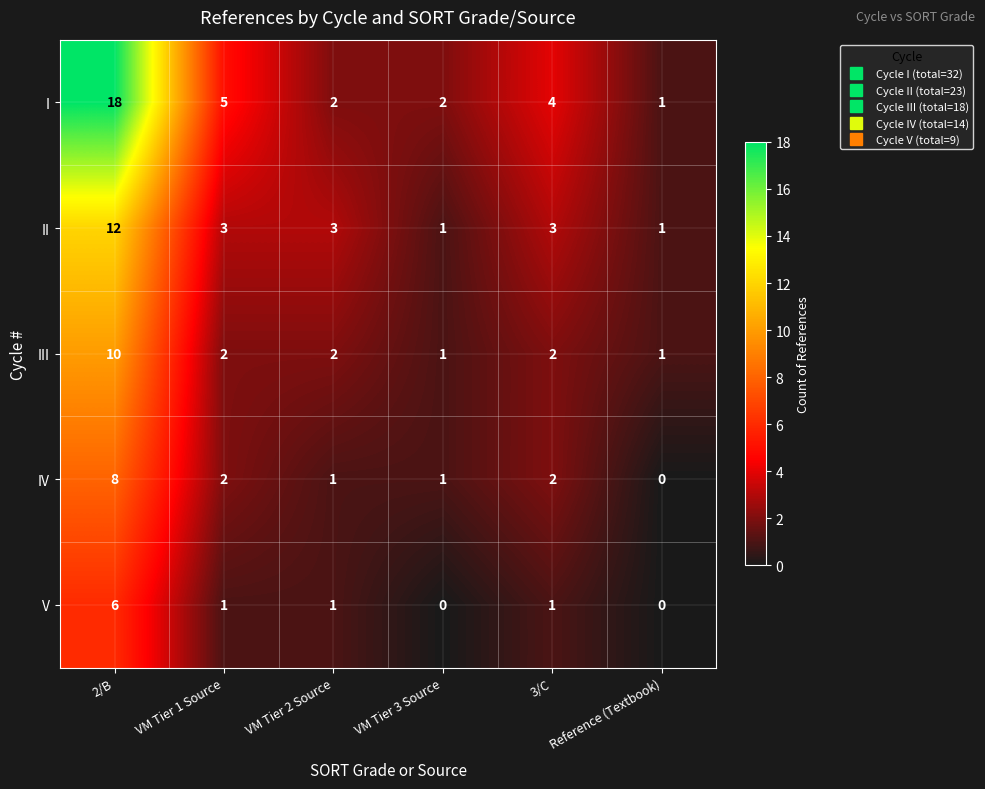

At which category is the sum across all series the highest?

2/B